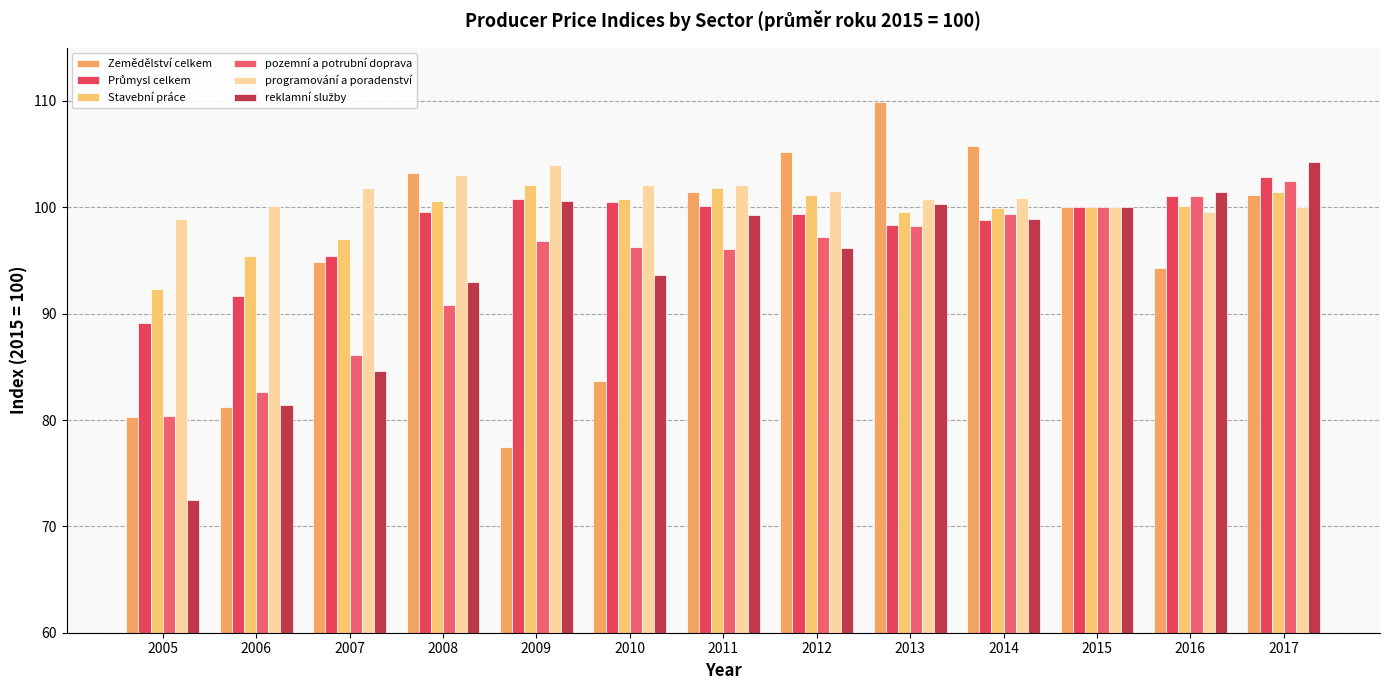

What is the value of the pozemní a potrubní doprava bar at the 9th from the left?

98.2